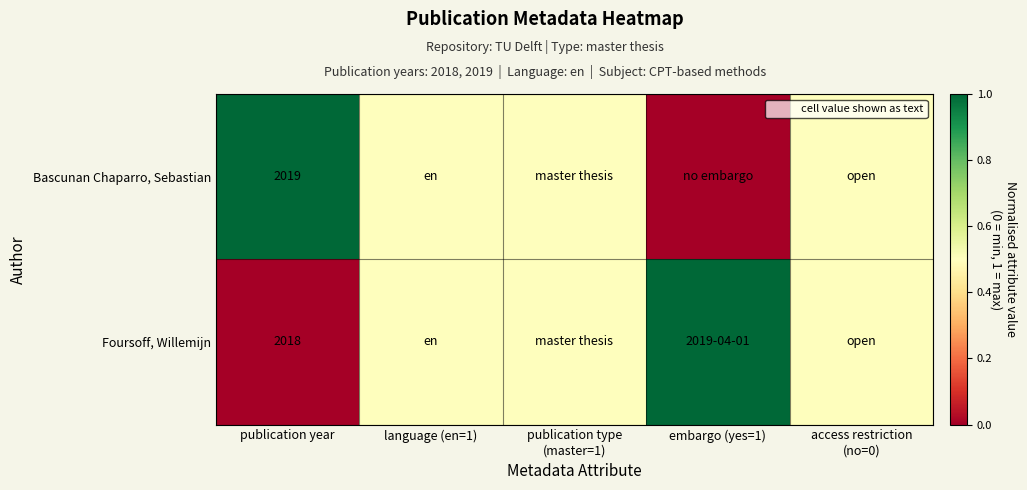

Which series has the largest total across all categories?

Bascunan Chaparro, Sebastian